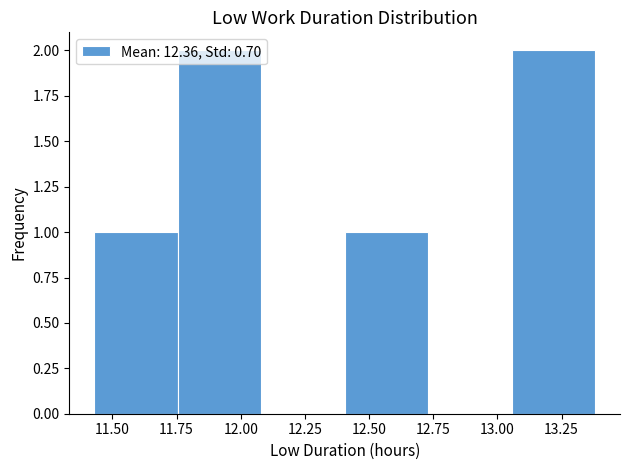

Reading left to right, list every bar in this chart as the range it spans on the x-axis followed by its height. Neither the bar edges nor the heights are printed on the chart, so give them approximately, as read against the axes.

11.430 to 11.755: 1
11.755 to 12.080: 2
12.080 to 12.405: 0
12.405 to 12.730: 1
12.730 to 13.055: 0
13.055 to 13.380: 2